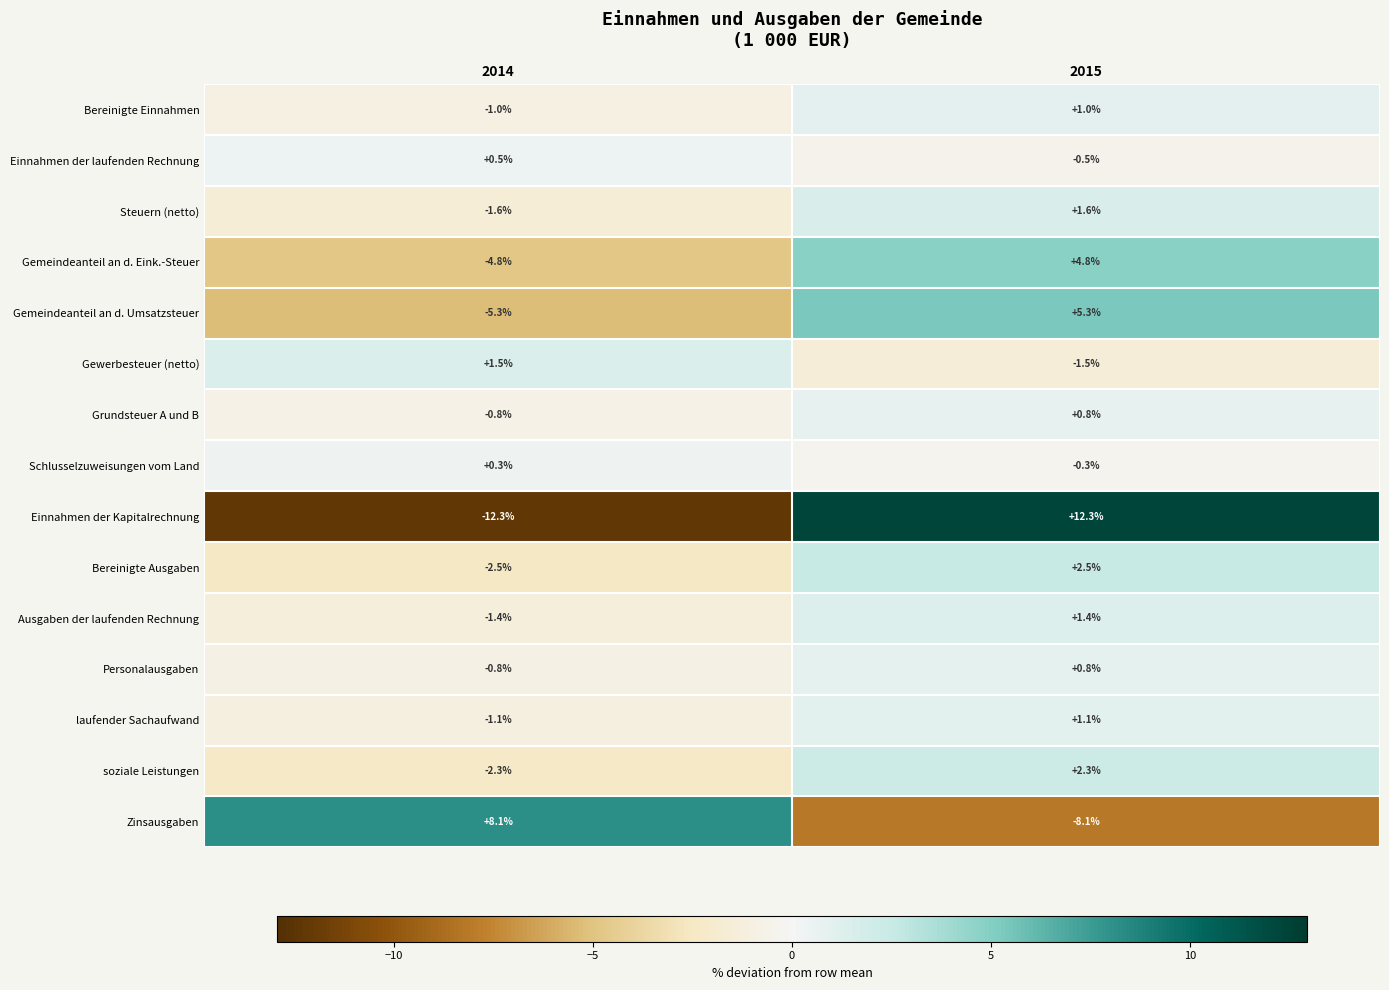

What is the difference between the highest and lowest values at 2014?

20.4